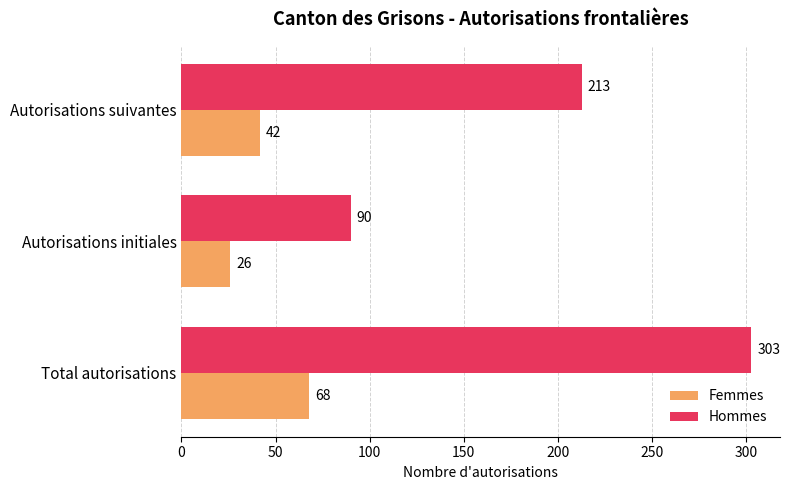

List the series in order of their peak value, lowest first.

Femmes, Hommes